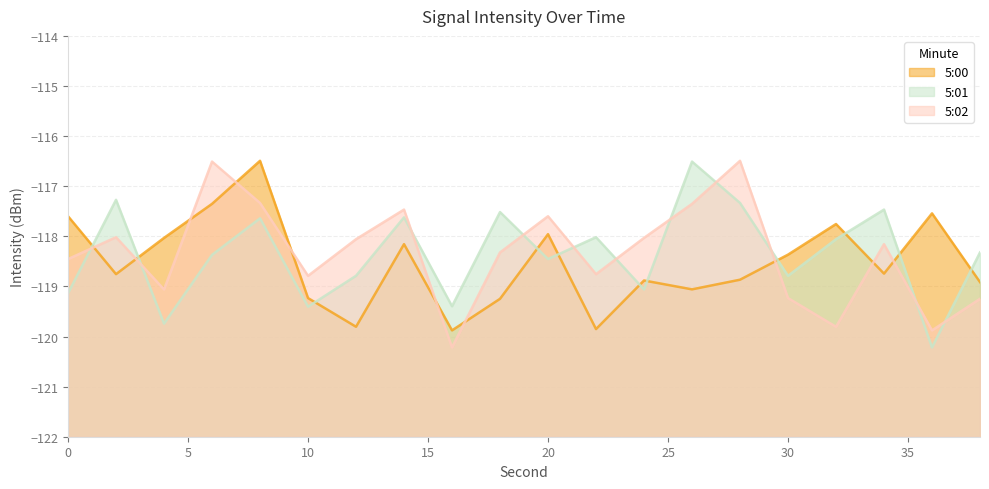

True or false: 5:02 has a value of -43.4 at 30.

False